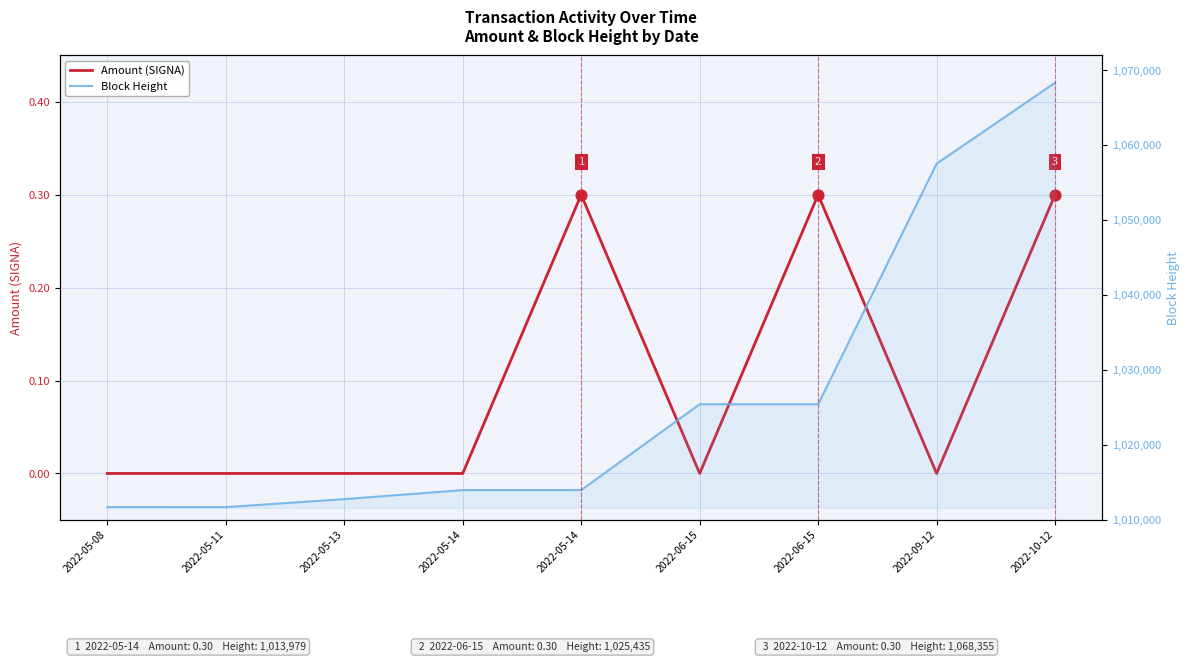

Is the value of Amount (SIGNA) at 2022-05-13 greater than the value of Block Height at 2022-05-08?

No